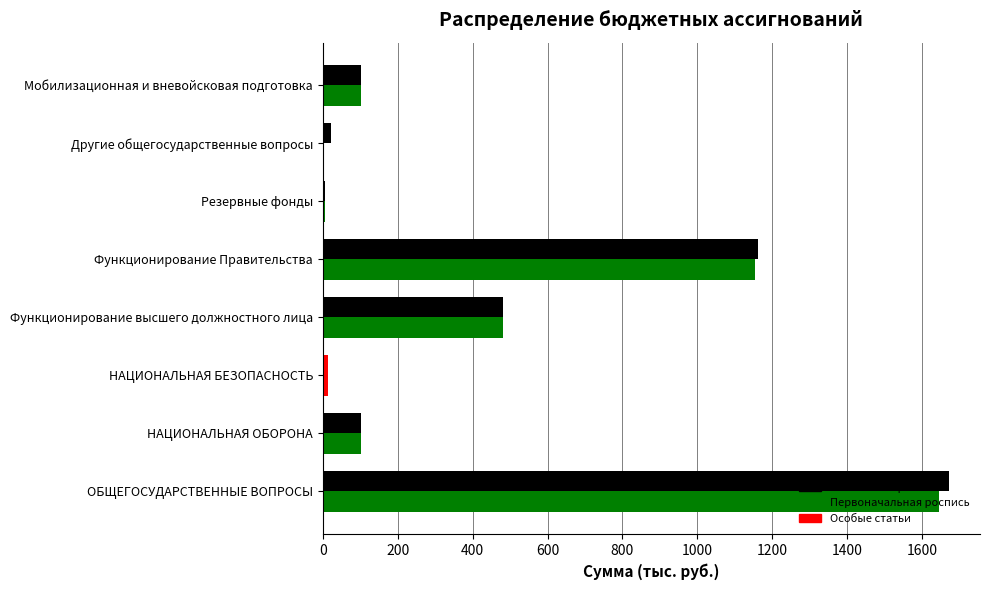

Count the number of data series in this chart.

2